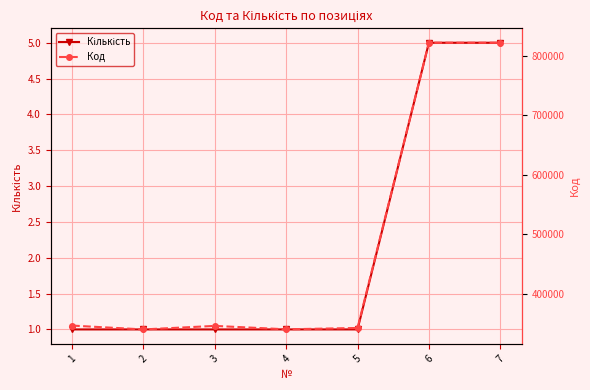

Count the Кількість values in the range 1 to 5.

7